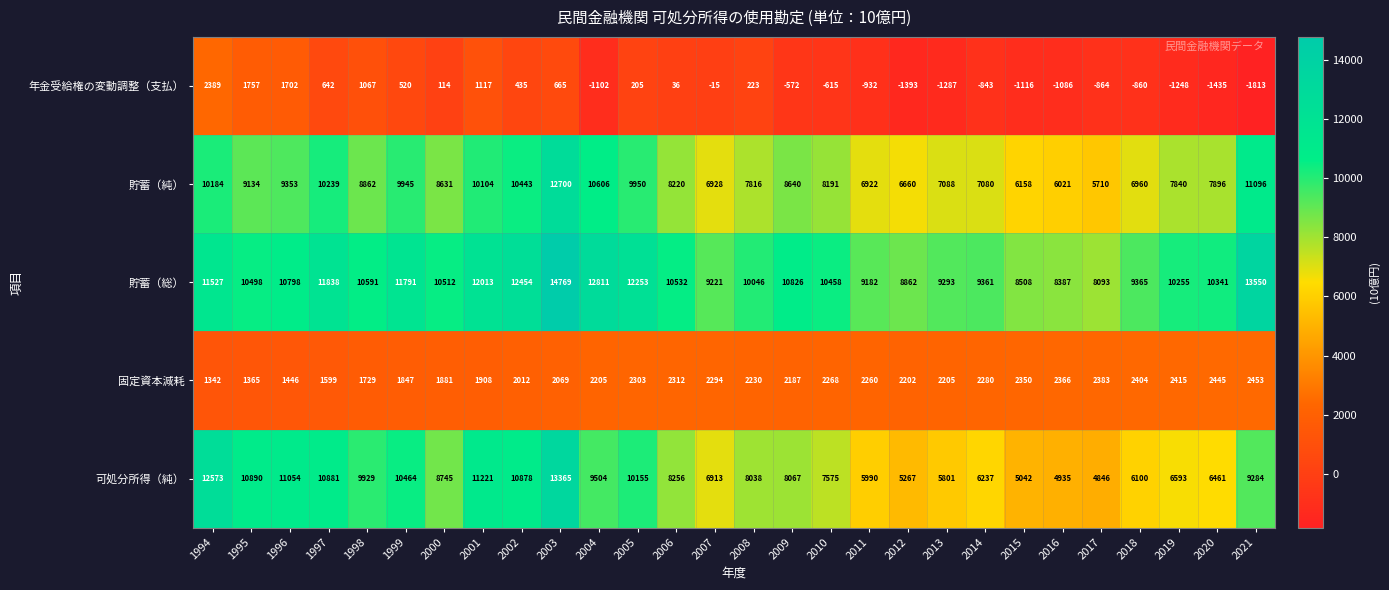

What is the difference between the highest and lowest values at 1999?

11271